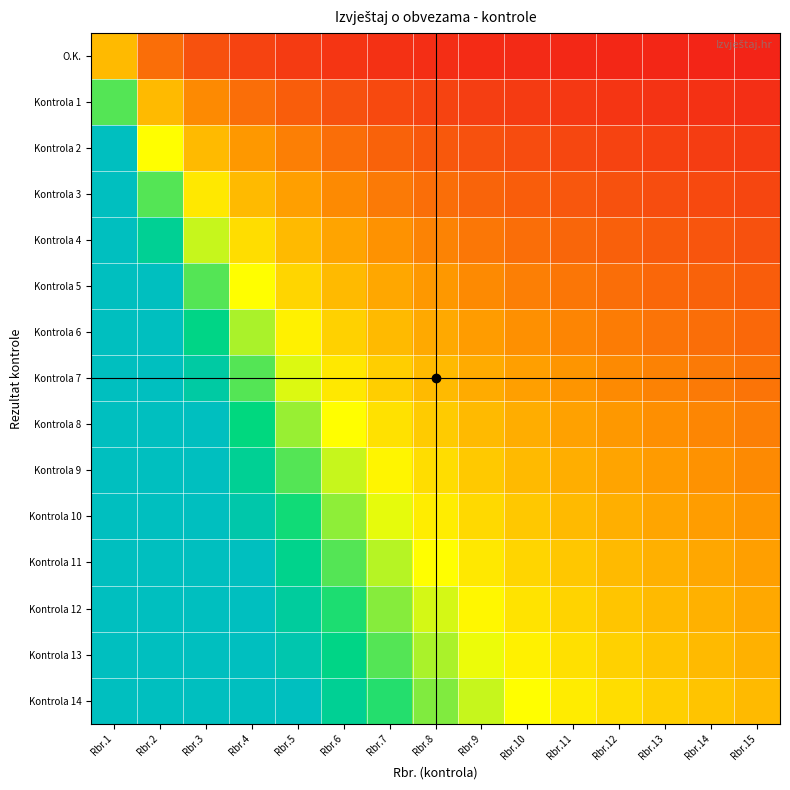

Rank the series by their maximum value, from lowest to highest.

O.K., Kontrola 1, Kontrola 2, Kontrola 3, Kontrola 4, Kontrola 5, Kontrola 6, Kontrola 7, Kontrola 8, Kontrola 9, Kontrola 10, Kontrola 11, Kontrola 12, Kontrola 13, Kontrola 14